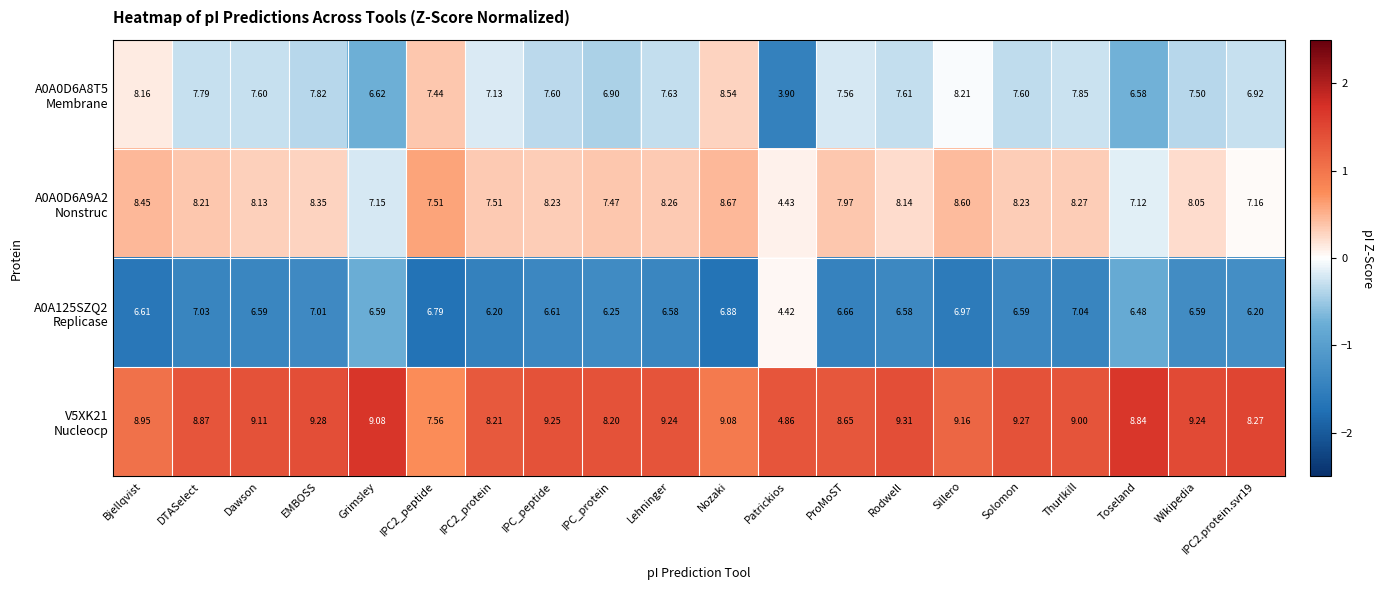

Count the number of categories in the chart.

20